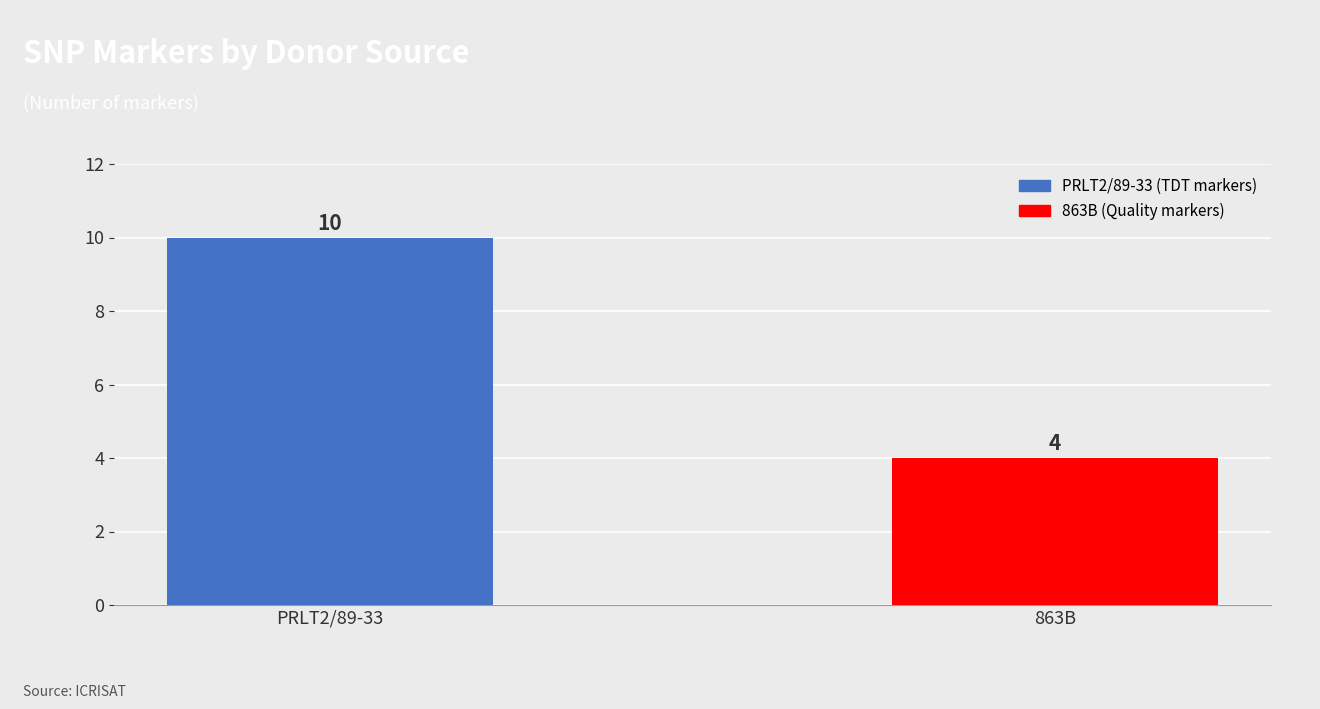

Which has a higher value, 863B or PRLT2/89-33?

PRLT2/89-33